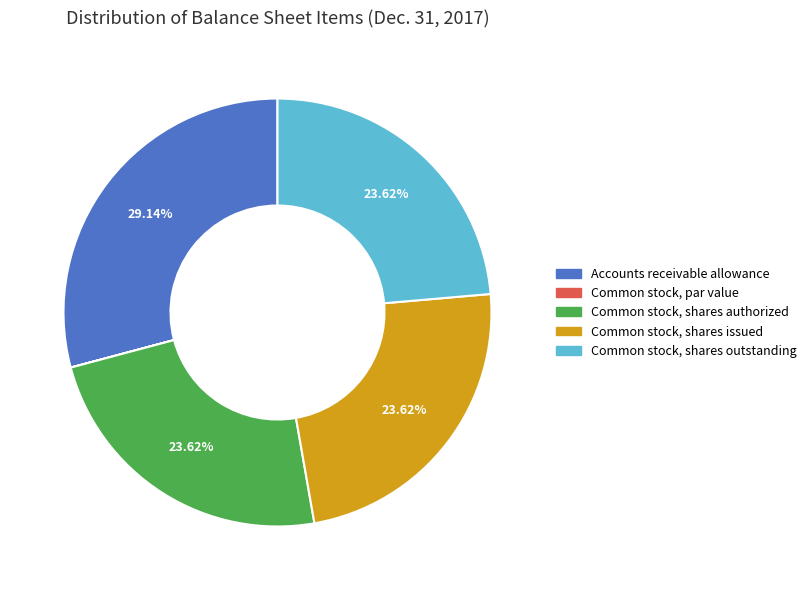

Is there a majority slice in this chart?

No